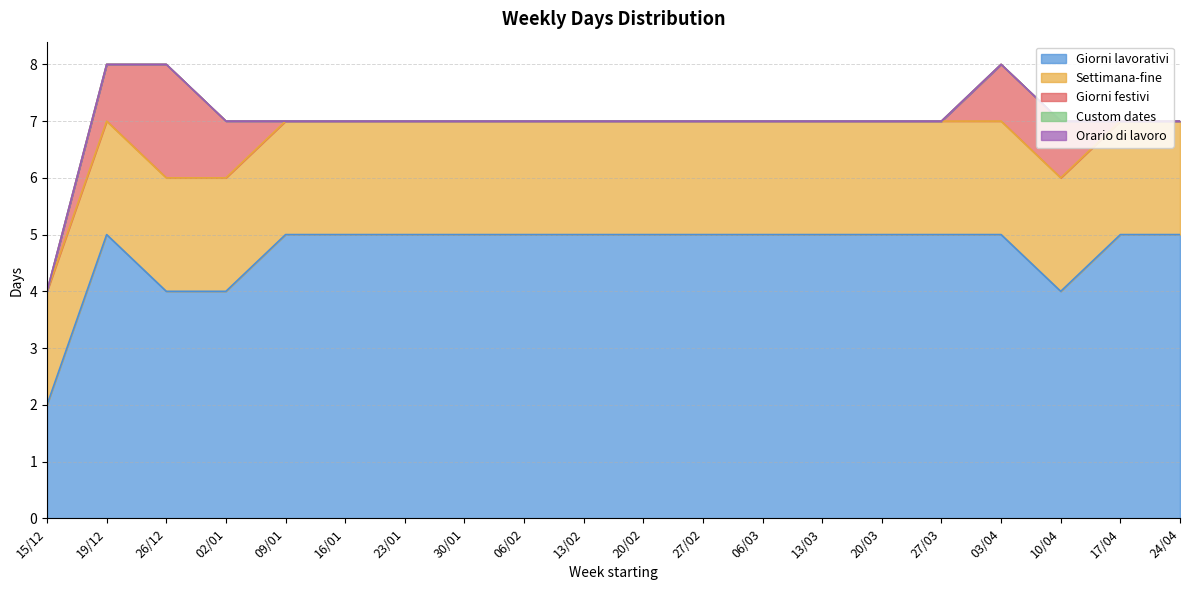

How many series are shown in this chart?

5